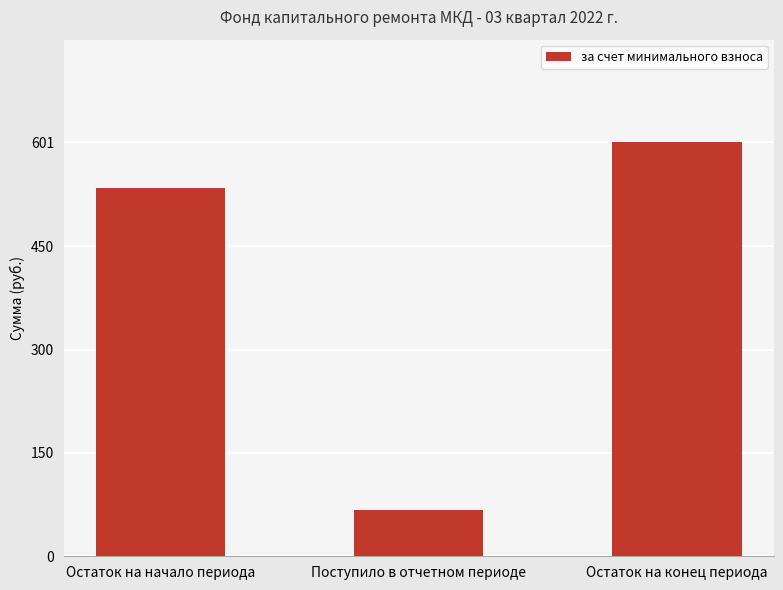

At which label does the data first exceed 534?

Остаток на начало периода